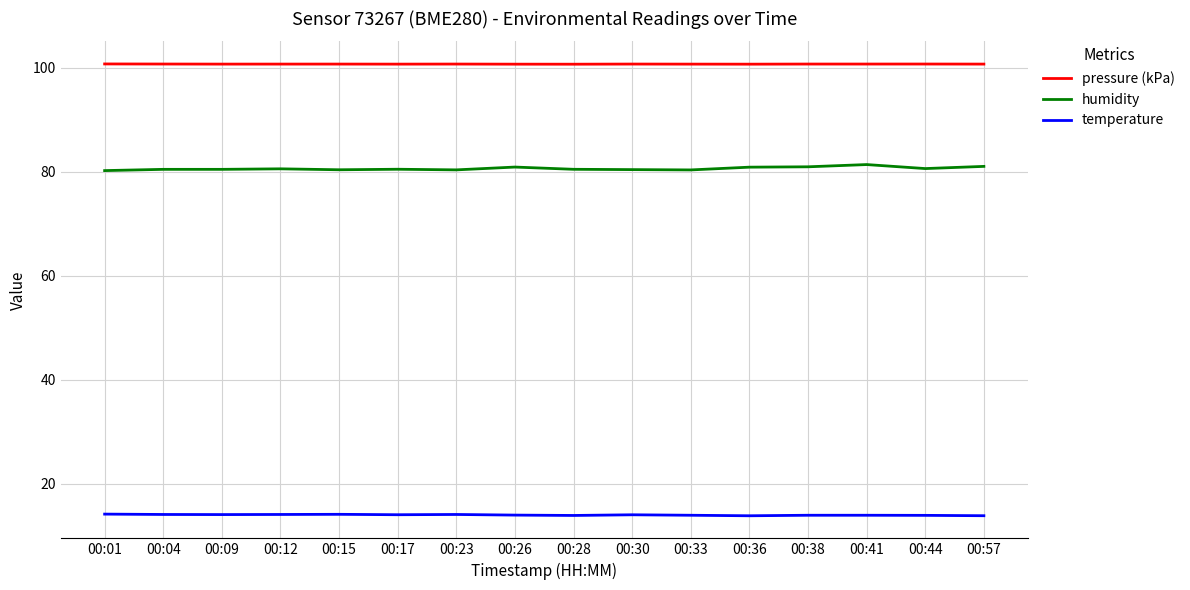

What is the difference between the maximum and second lowest values in the humidity series?

1.0